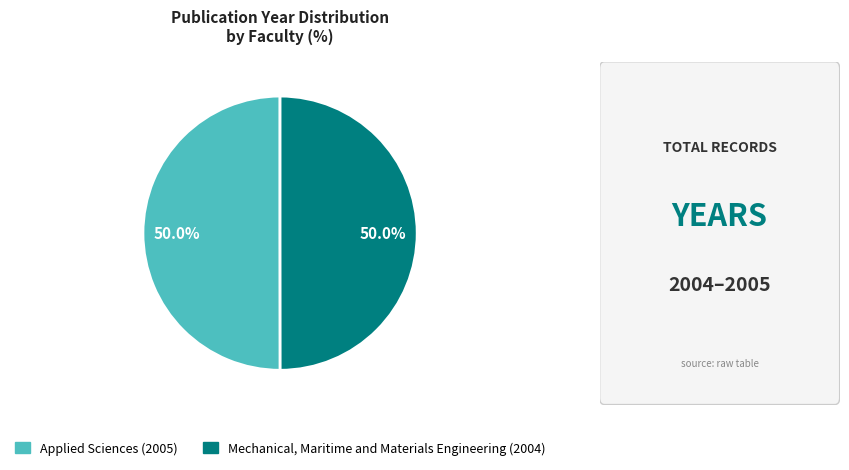

What is the ratio of the value at Applied Sciences (2005) to the value at Mechanical, Maritime and Materials Engineering (2004)?

1.0